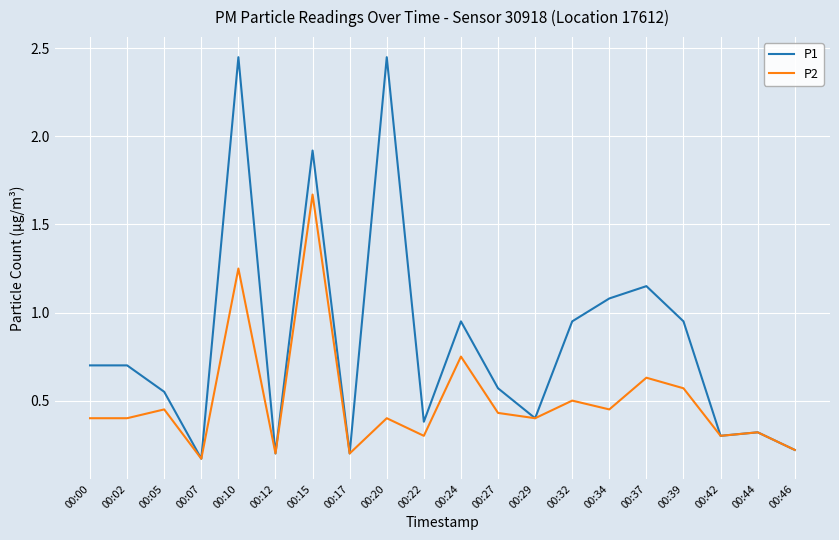

List the series in order of their overall mean, lowest first.

P2, P1